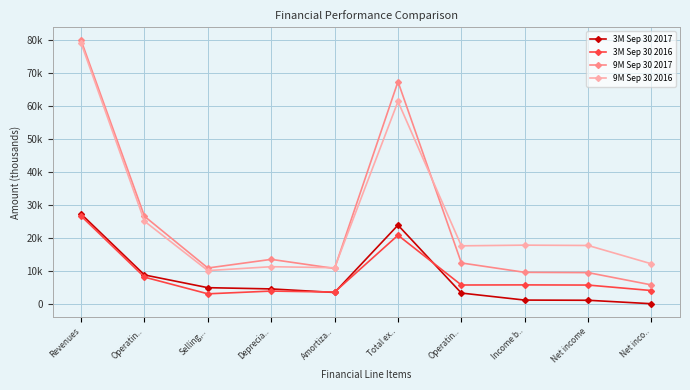

What is the smallest value displayed?

144